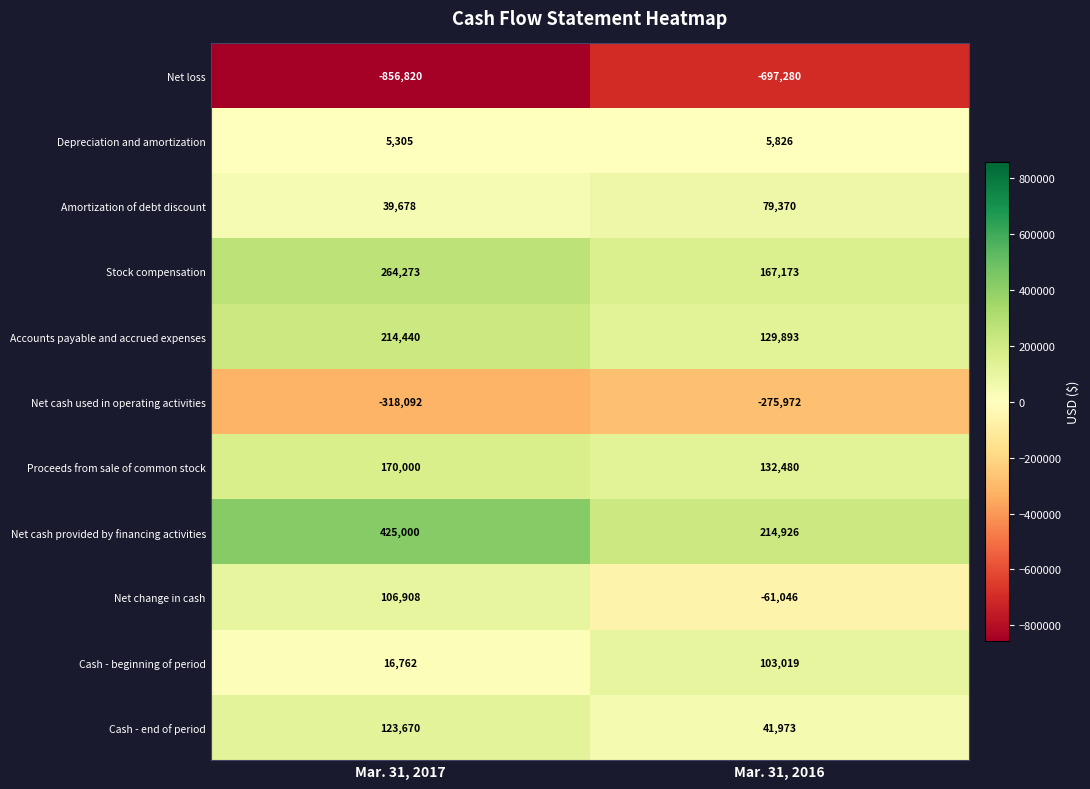

What is the difference between the highest and lowest values at Mar. 31, 2017?

1281820